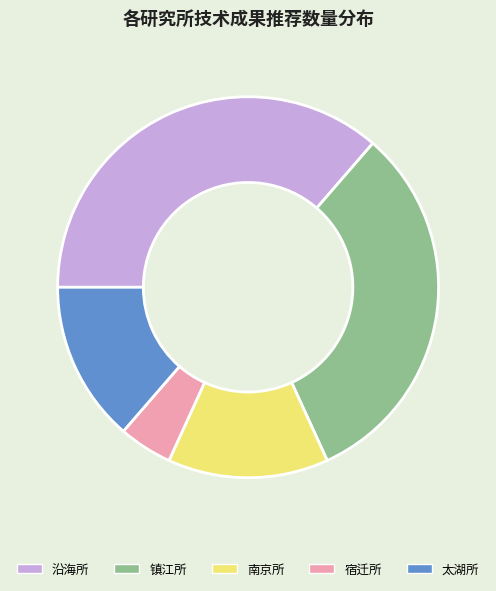

Is 南京所 the majority of the pie?

No